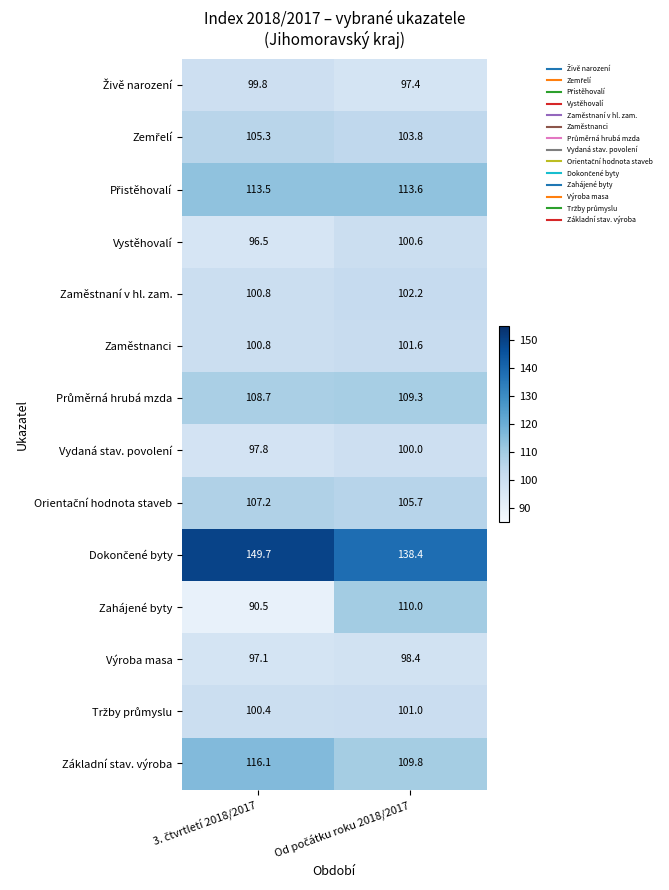

At how many categories does at least one series exceed 130?

2